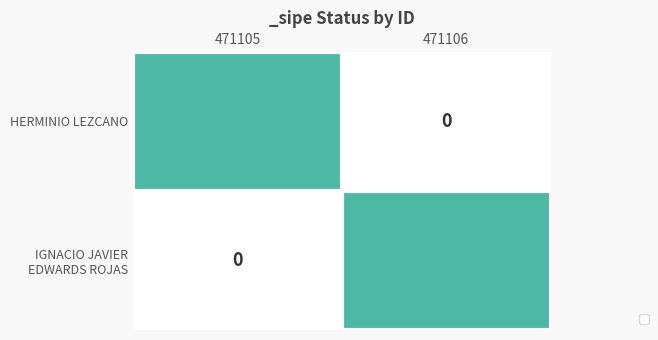

How many values in HERMINIO LEZCANO are above zero?

1